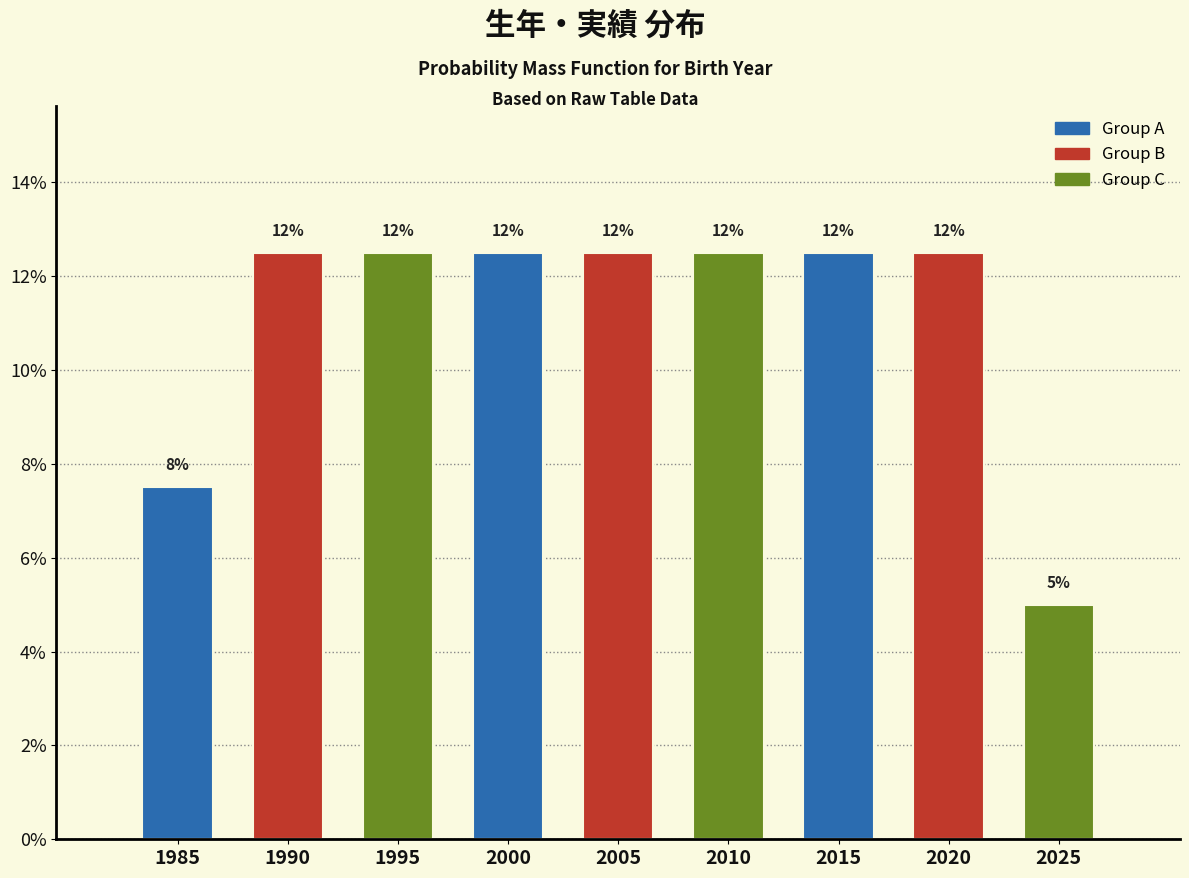

Does the chart contain any negative values?

No